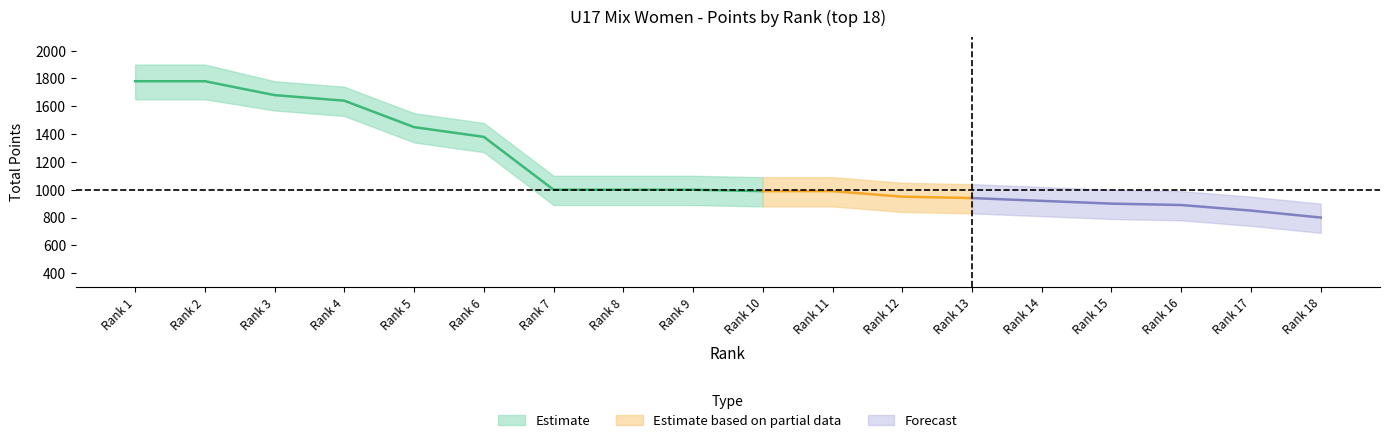

True or false: Rank_center and Points_center intersect in this chart.

False